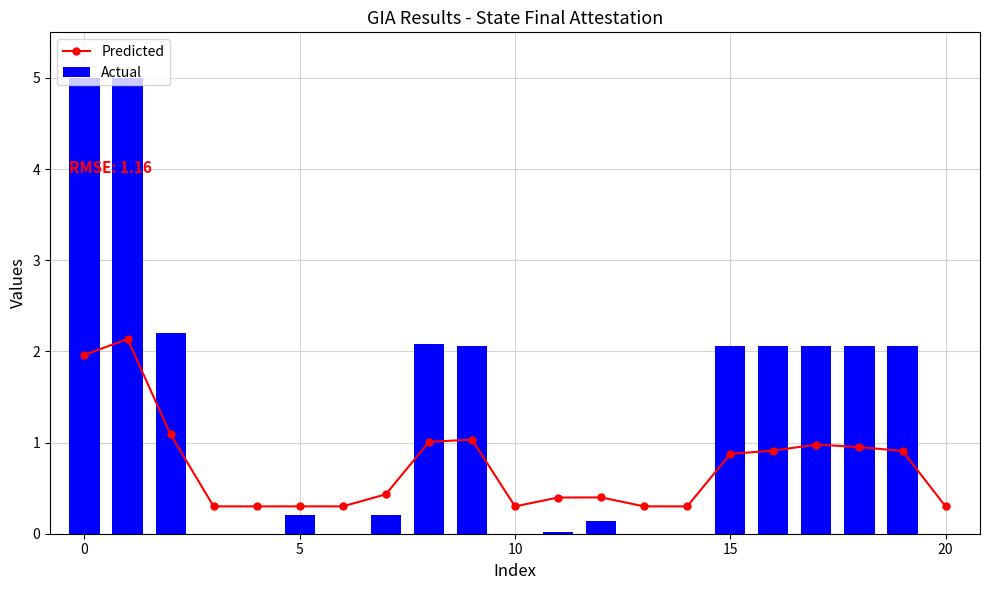

True or false: Actual has a value of 0.4 at 5.

False